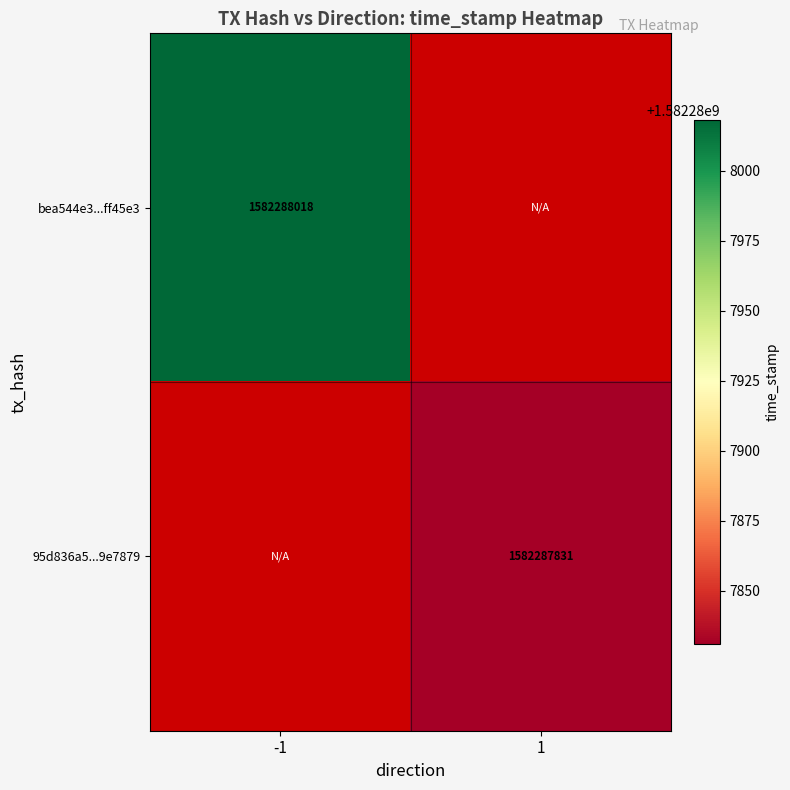

Rank the series by their average value, from lowest to highest.

95d836a56e2a03a9143ccba7afcf05b139e7879, bea544e3096f09a284c42501dc4d09937ff45e3